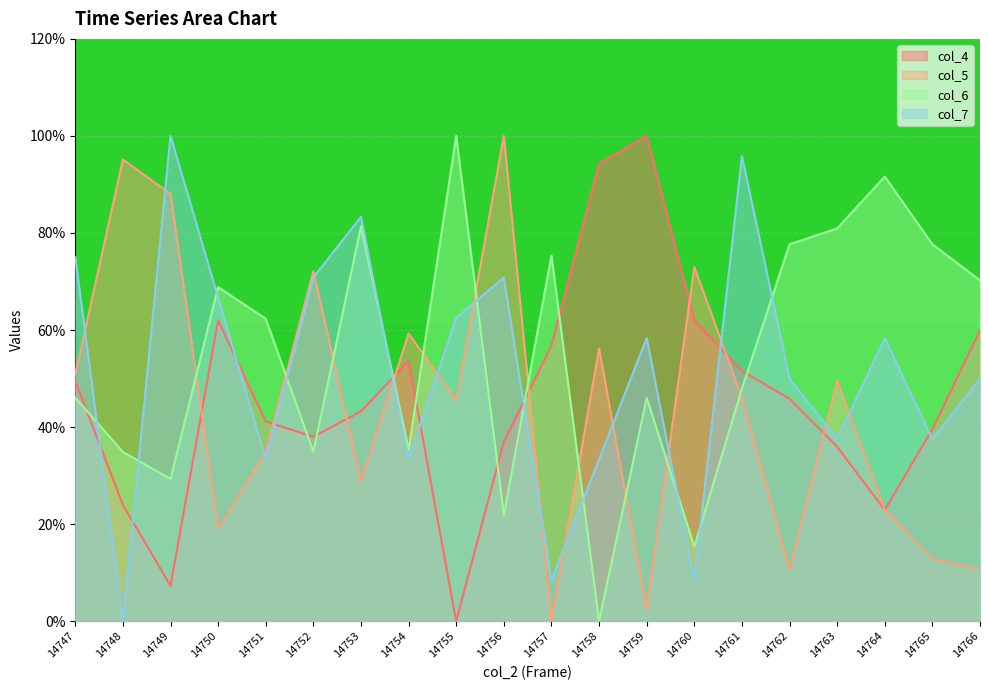

How many interior local peaks does the col_6 series have?

6